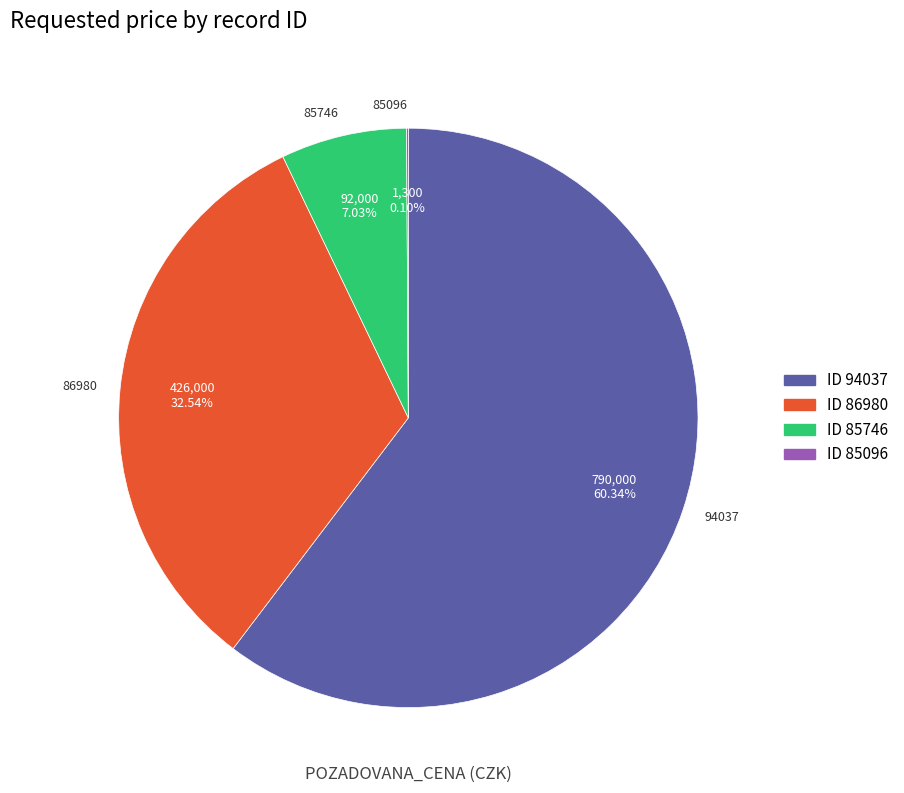

What is the ratio of the value at 86980 to the value at 85746?

4.6